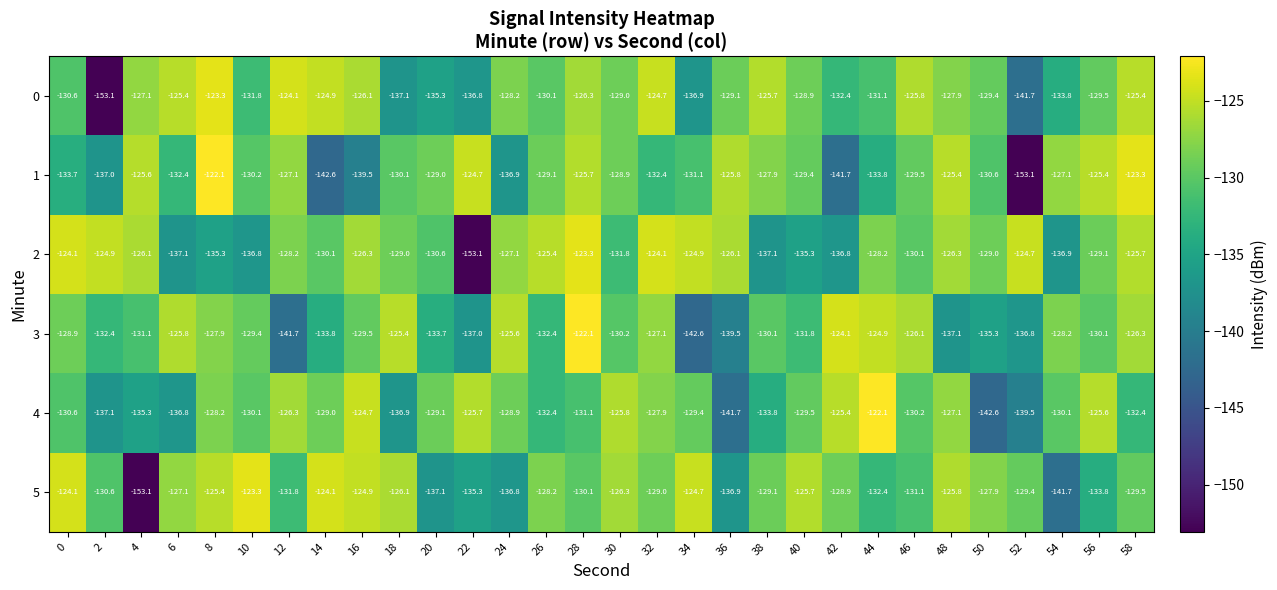

At which category is the sum across all series the highest?

28